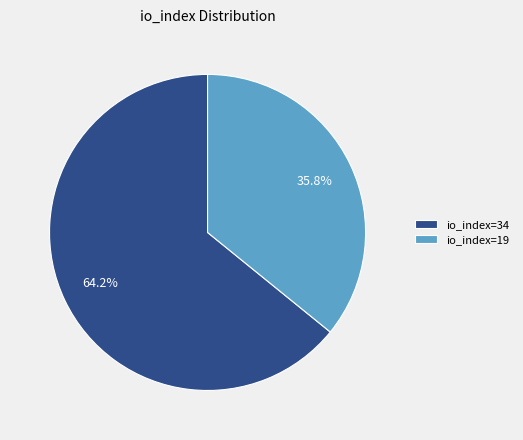

What is the ratio of the value at io_index=34 to the value at io_index=19?

1.8